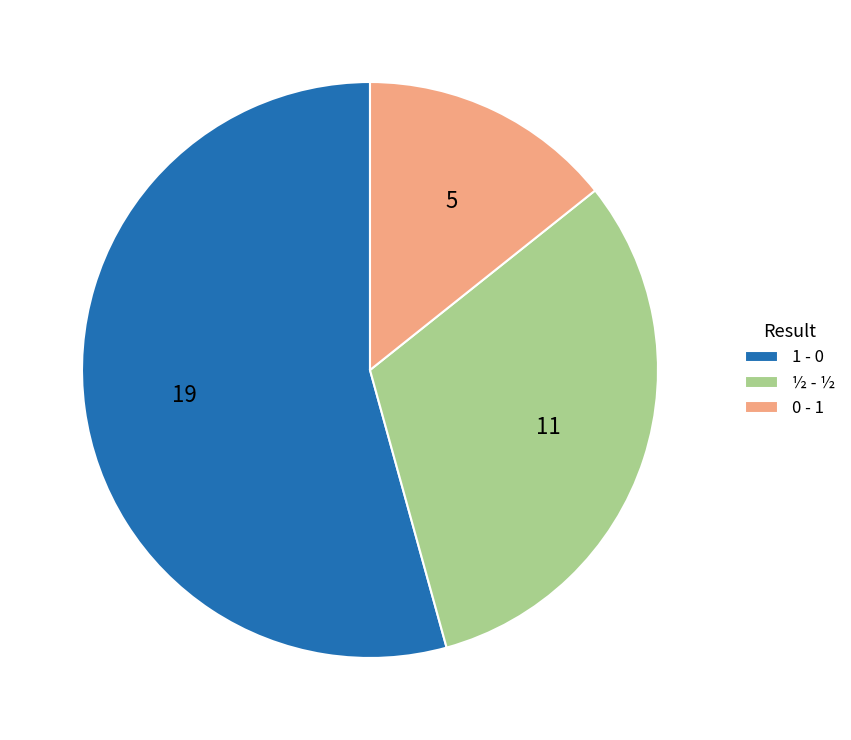

What is the smallest slice in the pie chart?

0 - 1